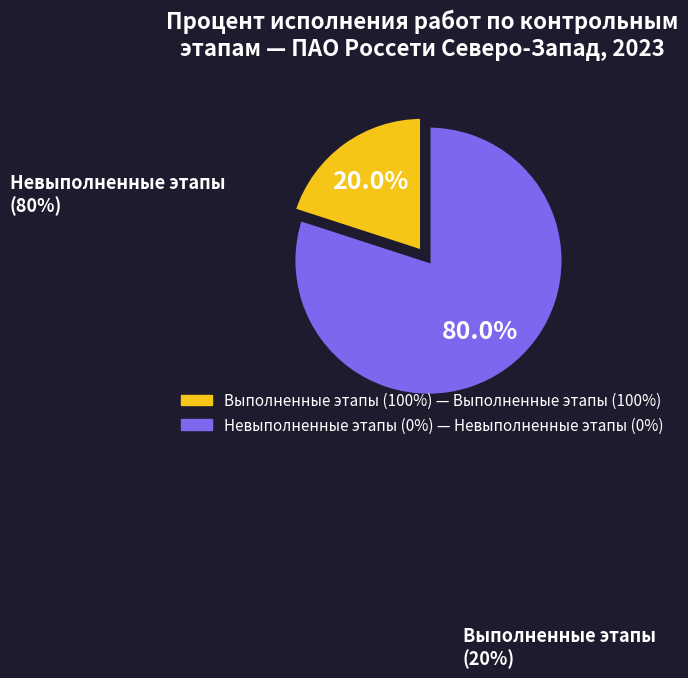

Is there any slice that represents more than half of the pie?

Yes